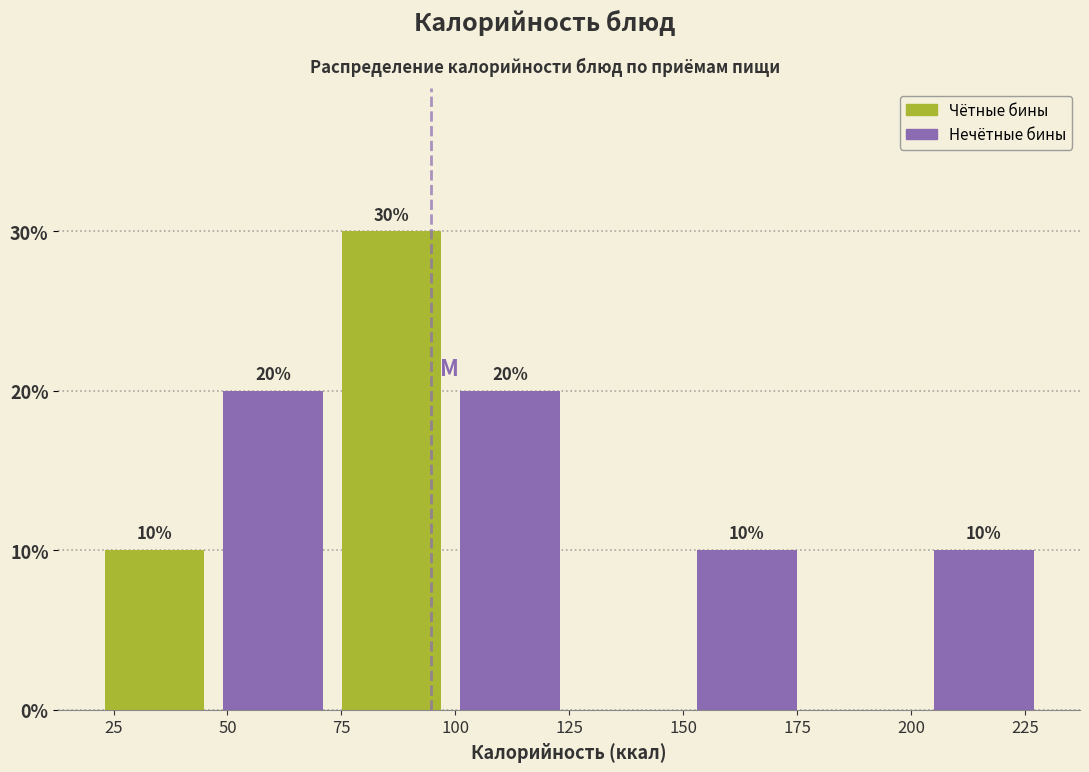

Over which range of the x-axis is the bar tallest?

73 to 99